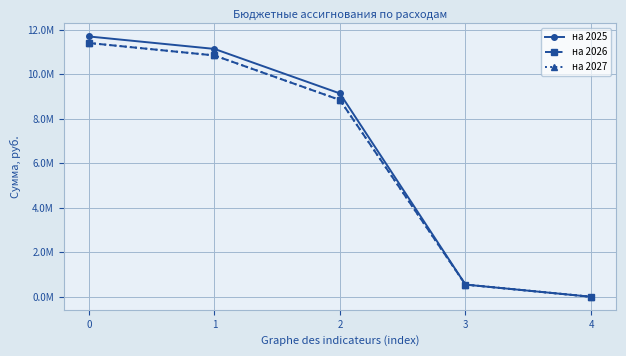

Reading left to right, transcribe all the data shown in this chart.

на 2025: 0=11696417.9	1=11137517.9	2=9137517.9	3=552500.0	4=6400.0
на 2026: 0=11402617.9	1=10844317.9	2=8844317.9	3=552500.0	4=5800.0
на 2027: 0=11403217.9	1=10845617.9	2=8845617.9	3=552500.0	4=5100.0